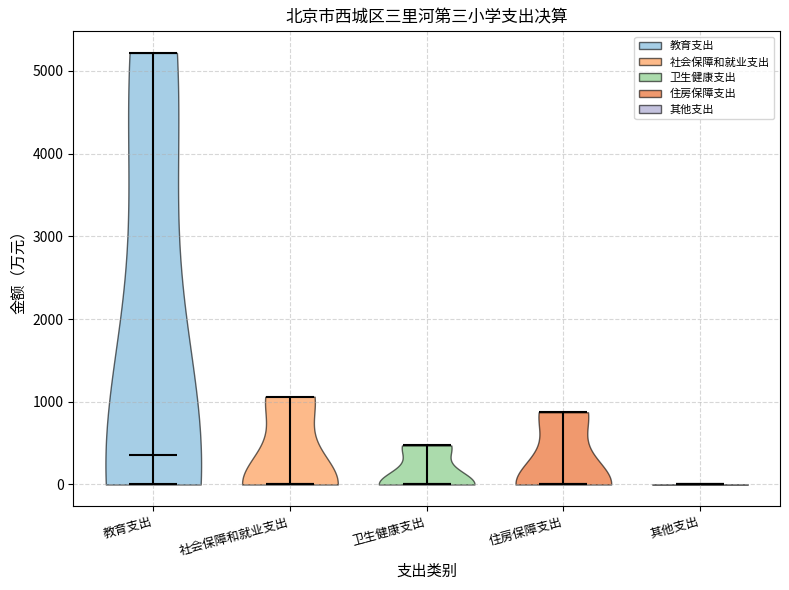

Reading left to right, read every violin against the y-axis: where its median line is, and the lowest and highest points it reaches. The values are not printed on the chart, so give them approximately, as read against the axis.

教育支出: median line 400, lowest point 0, highest point 5200
社会保障和就业支出: median line 0, lowest point 0, highest point 1100
卫生健康支出: median line 0, lowest point 0, highest point 500
住房保障支出: median line 0, lowest point 0, highest point 900
其他支出: median line 0, lowest point 0, highest point 0